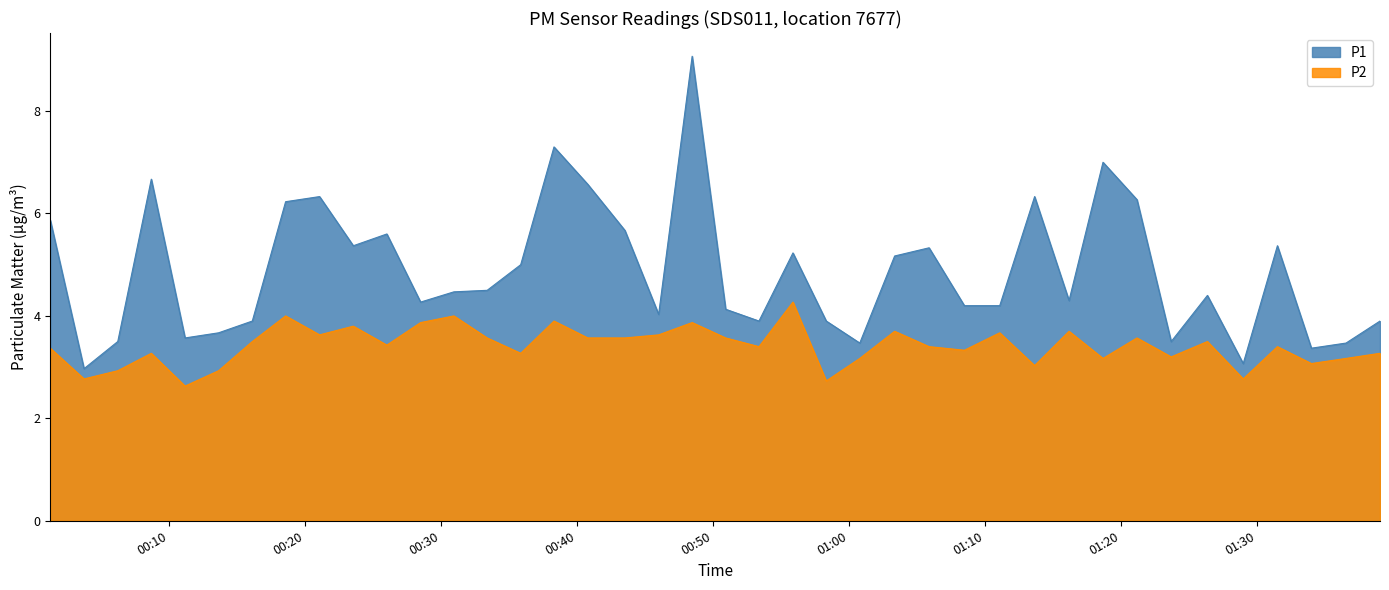

Rank the series by their average value, from highest to lowest.

P1, P2